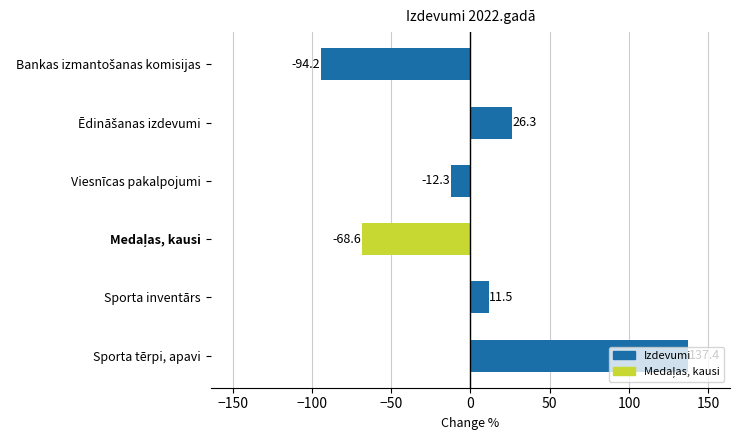

The value at Sporta tērpi, apavi is 137.4. True or false?

True